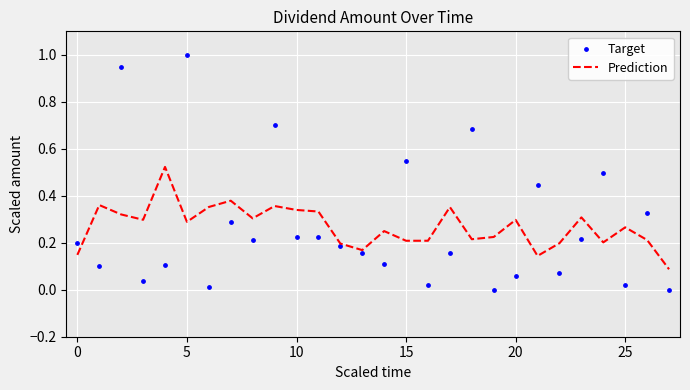

Which series has the widest spread of Y values?

Target